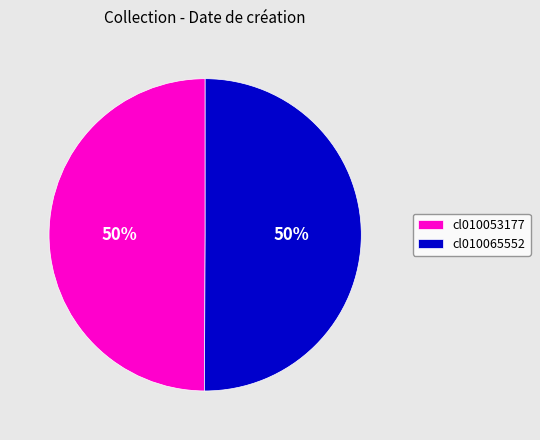

To the nearest percent, what is the combined percentage of cl010065552 and cl010053177?

100%